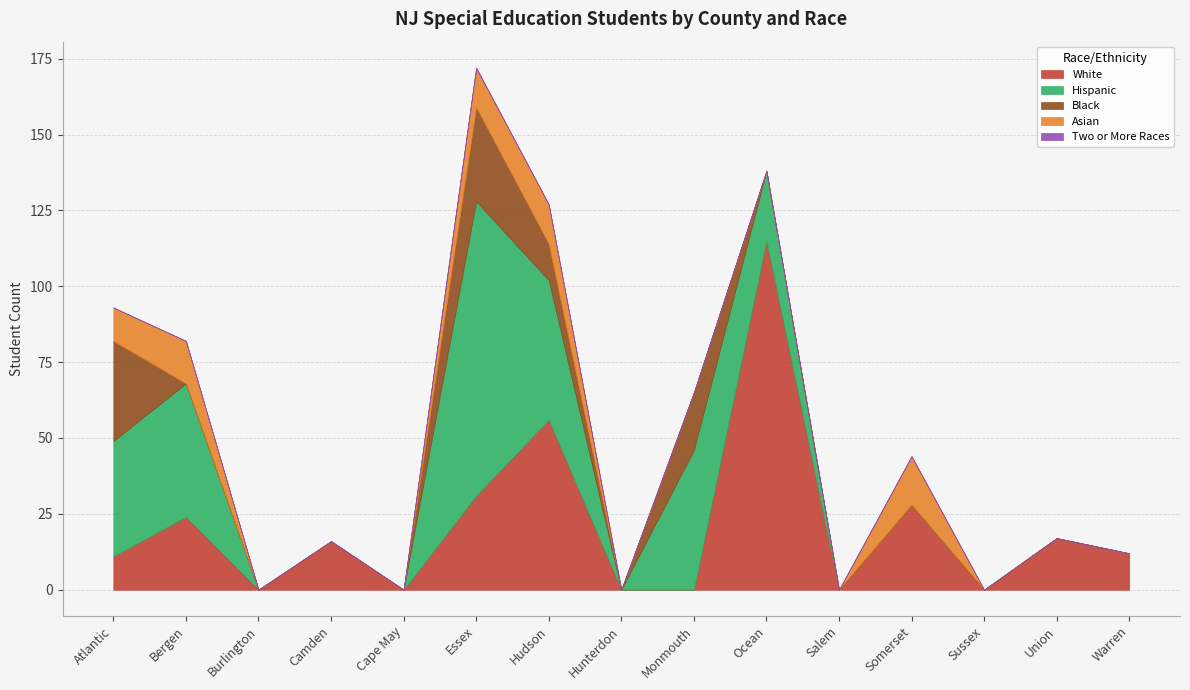

Which series has the largest total across all categories?

White